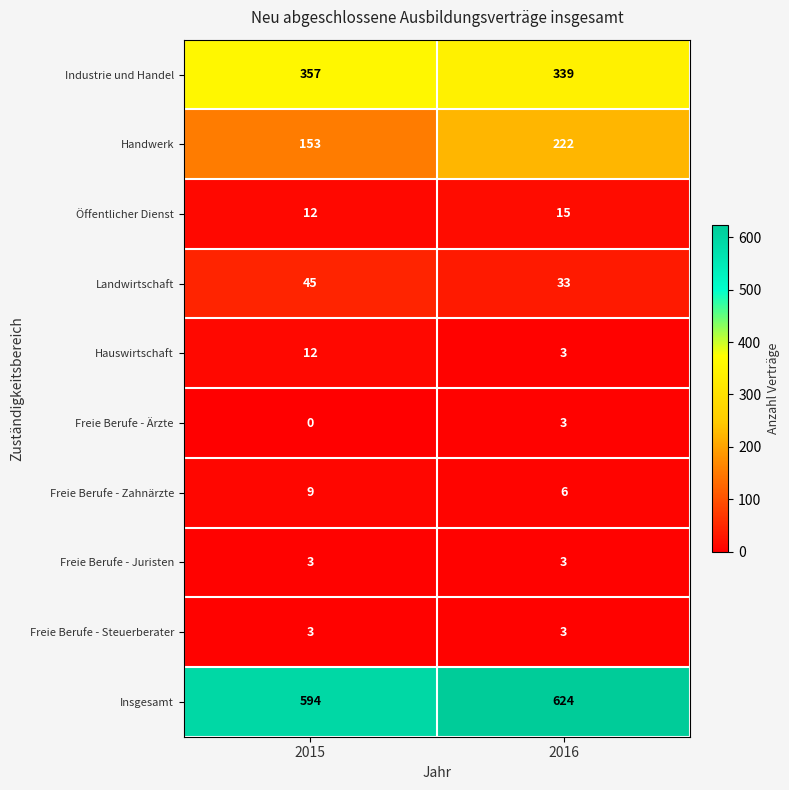

What is the average value of the Hauswirtschaft series?

8